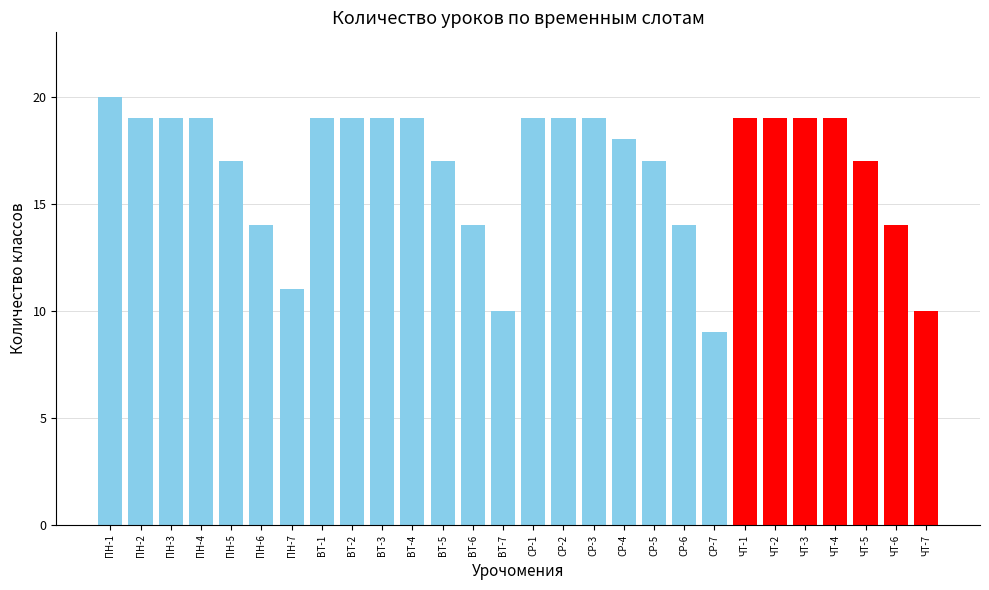

What is the maximum value shown in the chart?

20